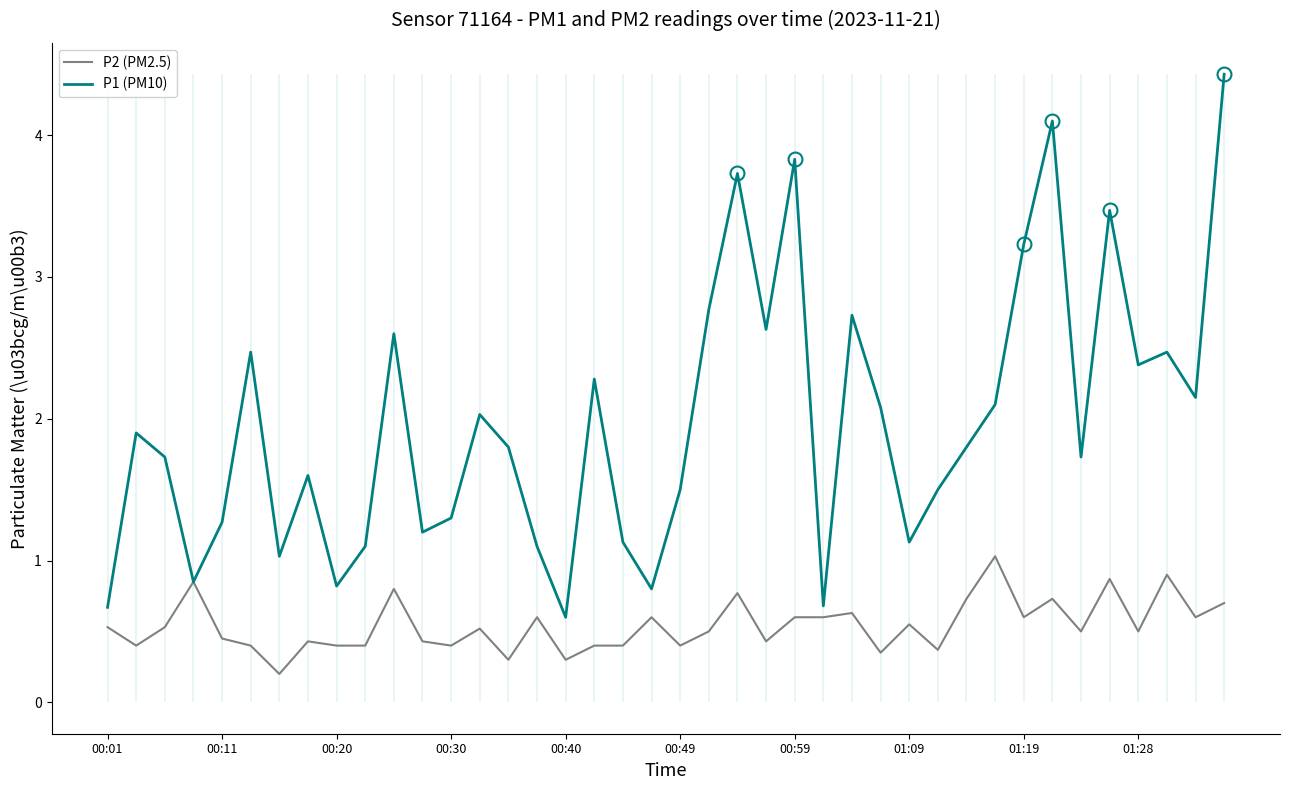

Between 15 and 30, which series saw the biggest shift?

P1 (PM10)